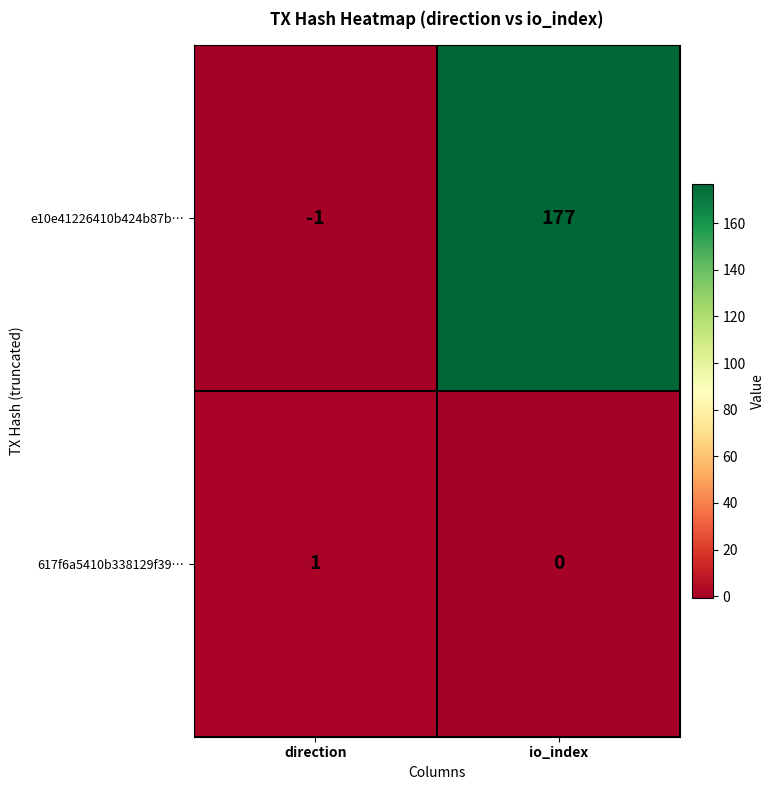

Between direction and io_index, which series saw the biggest shift?

e10e41226410b424b87b…